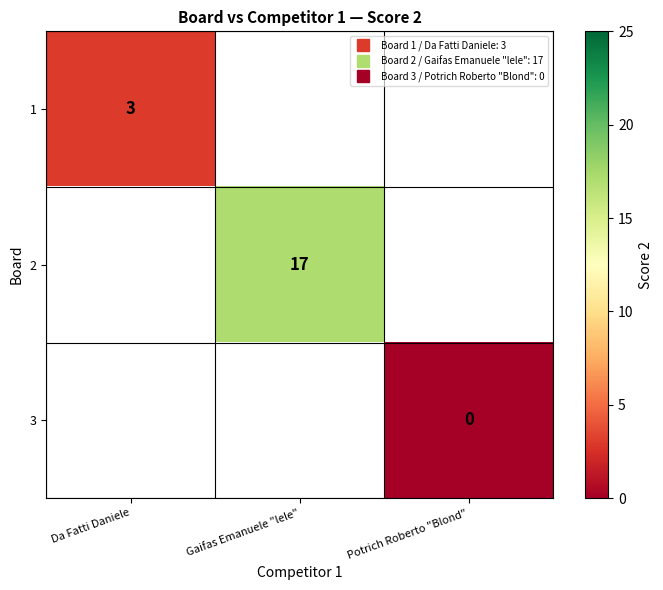

At Potrich Roberto "Blond", list the series in order from largest to smallest.

1, 2, 3